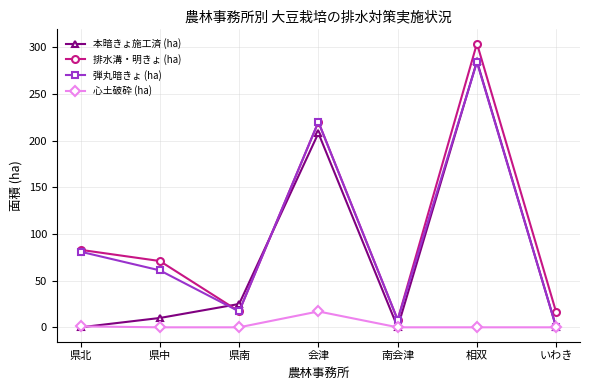

Count the number of data series in this chart.

4